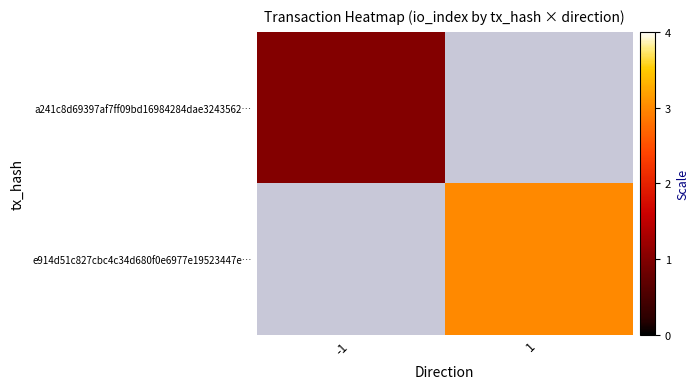

Read the e914d51c827cbc4c34d680f0e6977e19523447e… value at 1.

3.0